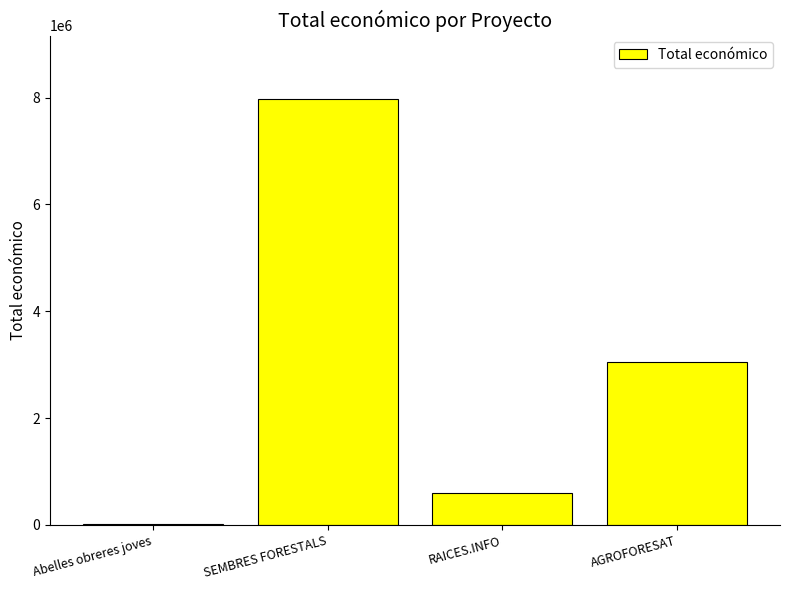

Reading left to right, extract all data points from this chart.

24848	7967413	599605	3051573